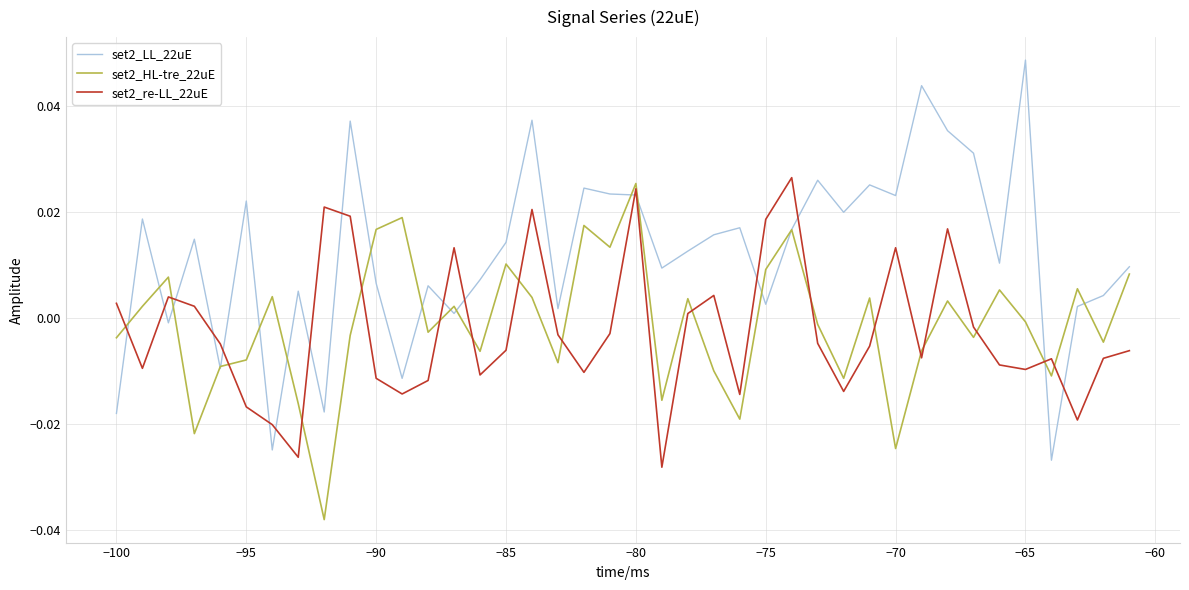

How many lines are shown in the chart?

3